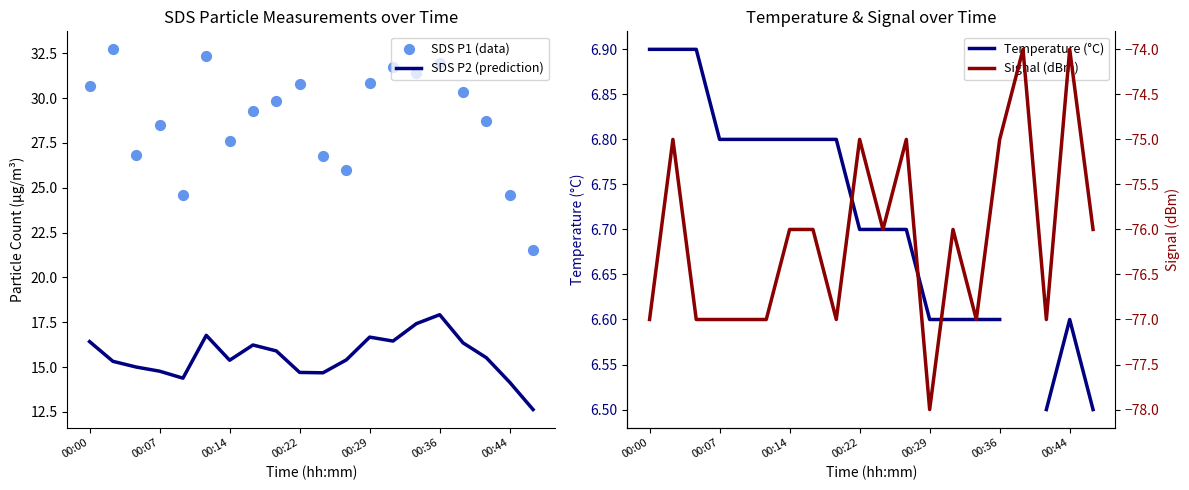

At how many categories does at least one series exceed -58?

20